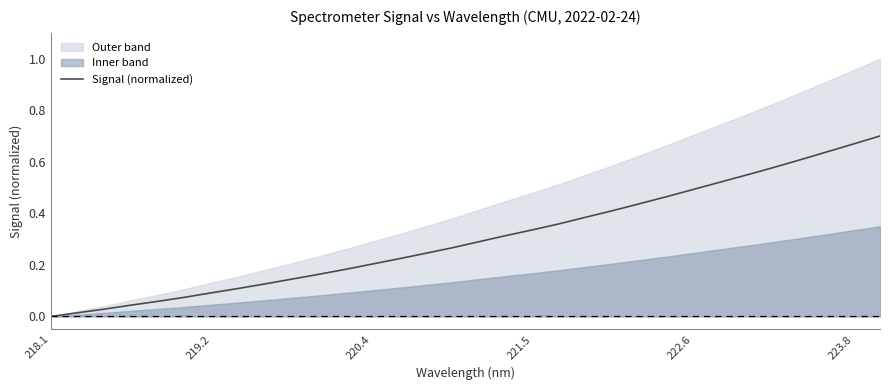

True or false: the data shows 0.3 at 22.

False